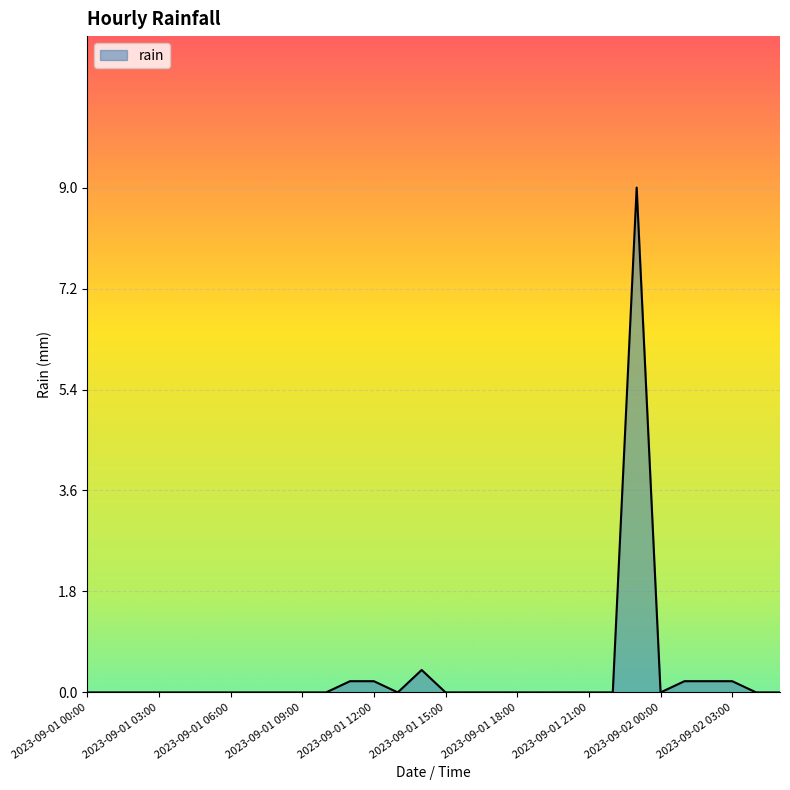

What is the greatest value displayed?

9.0